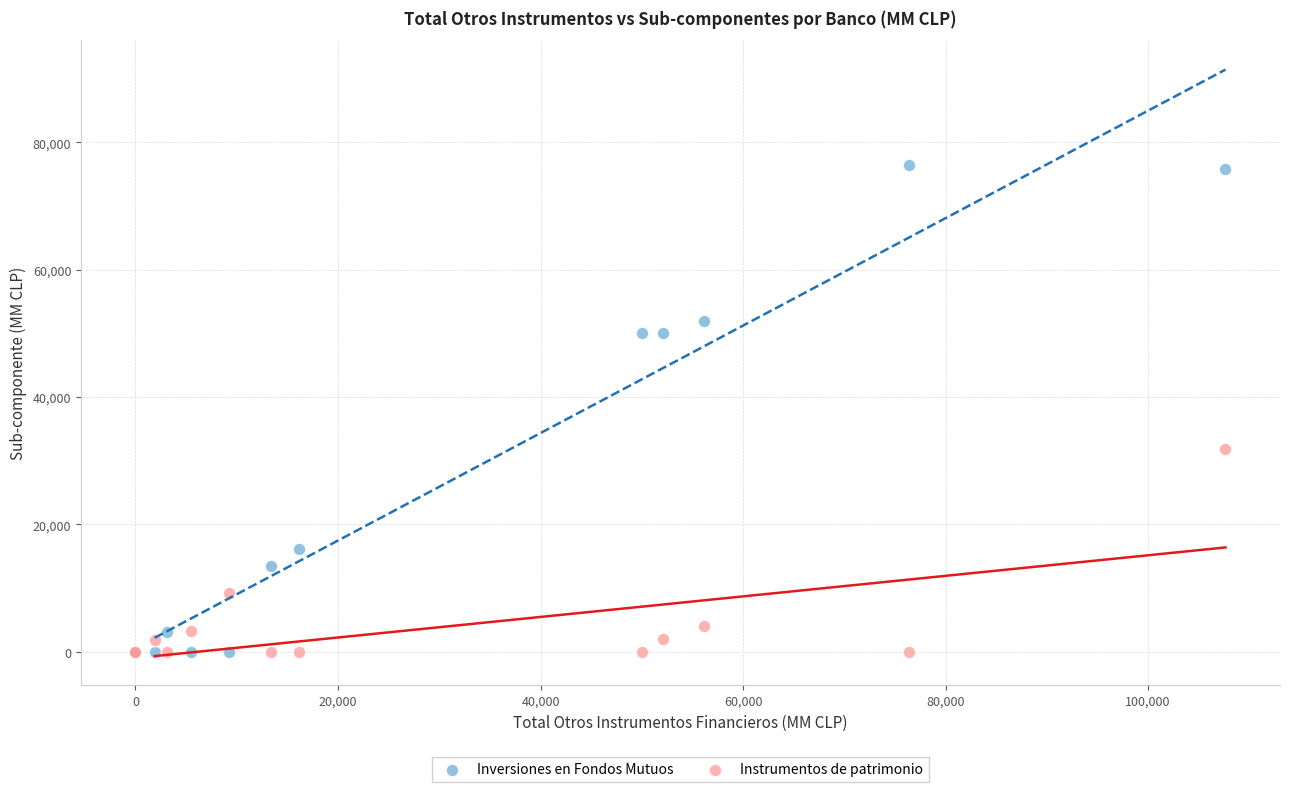

Across all series, what Y value is closest to 38215?

31839.2